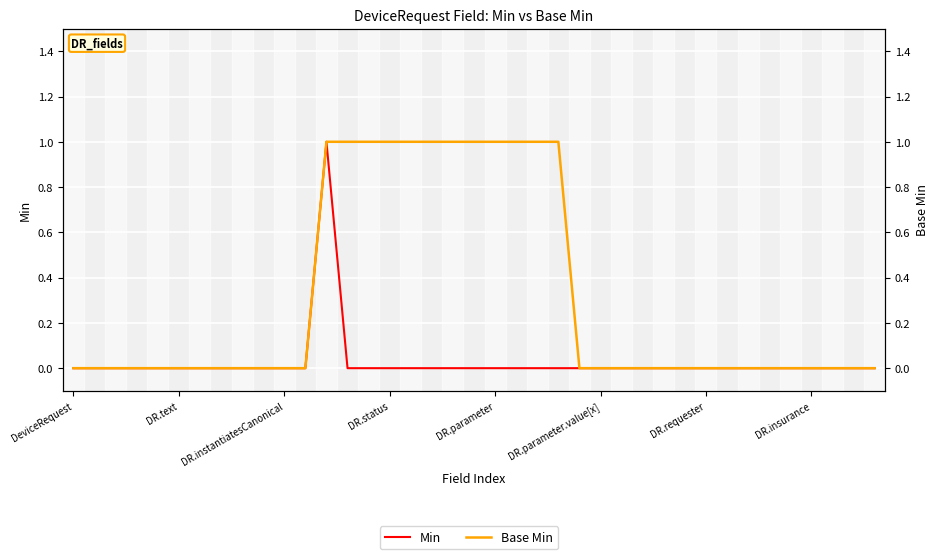

The Min series shows 0 at 22. True or false?

True